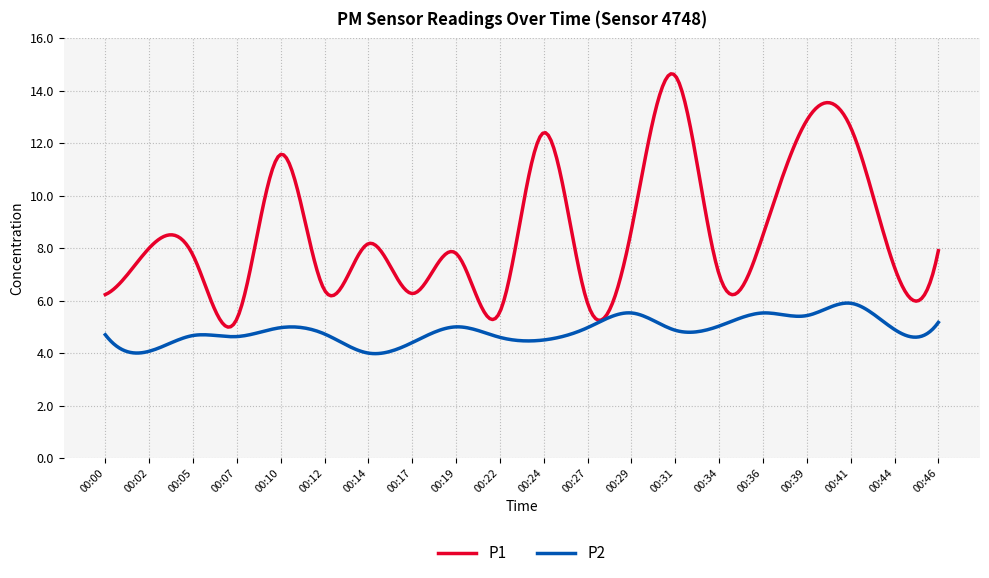

What is the lowest value of the P2 series?

4.0